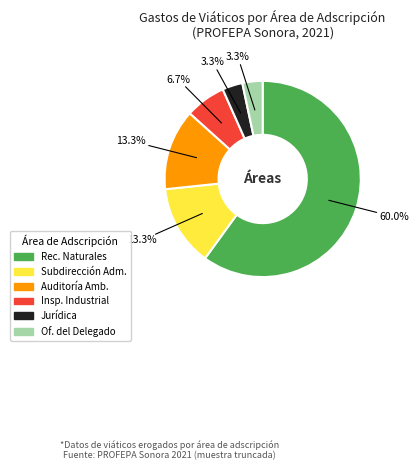

What percentage is NOT represented by Of. del Delegado?

96.7%